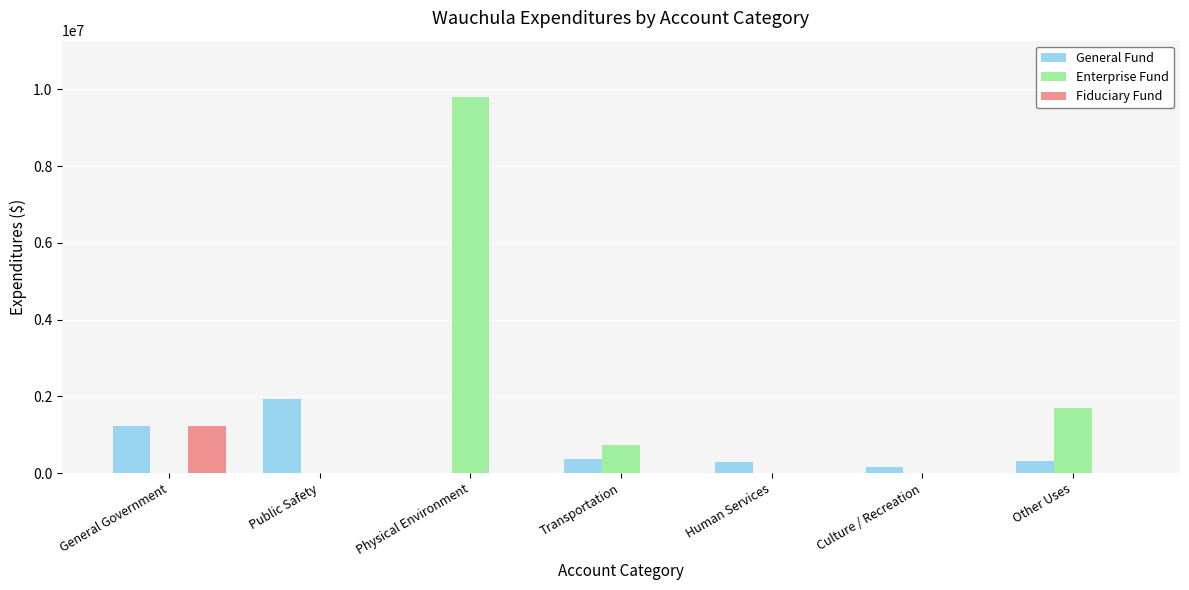

The General Fund series shows 1922011 at Public Safety. True or false?

True